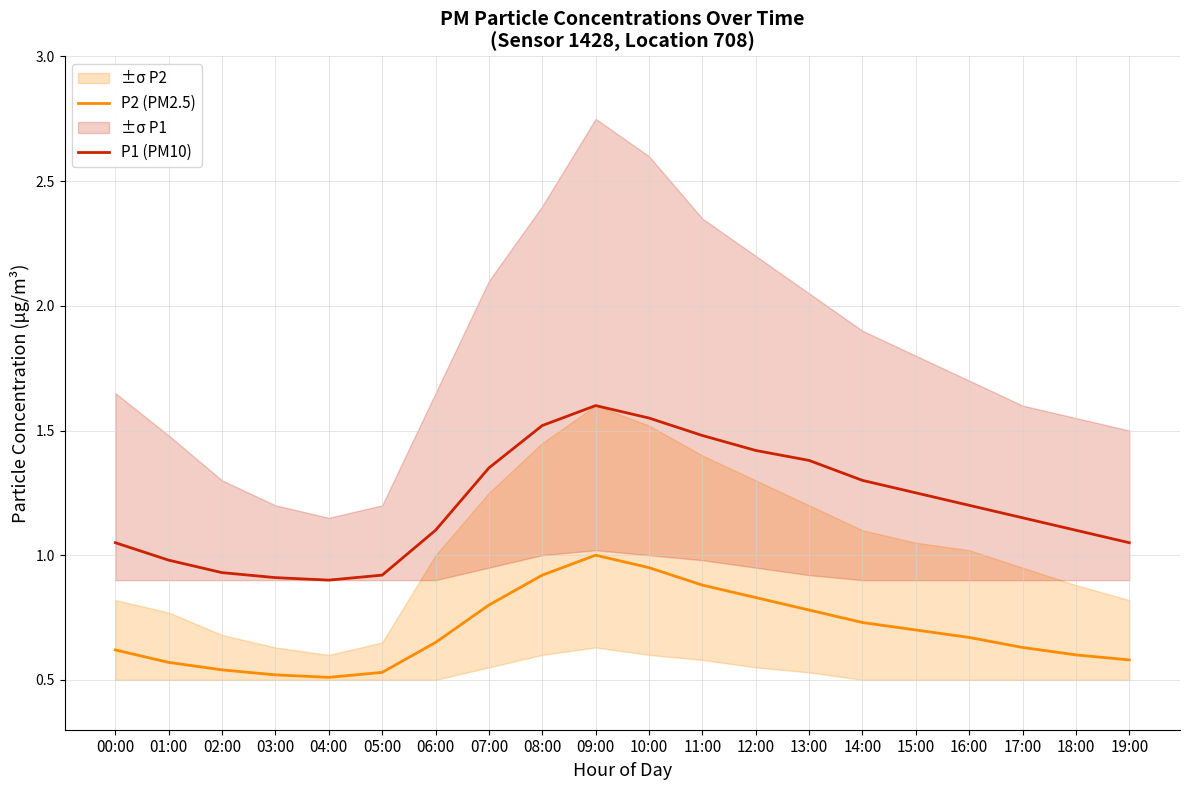

List the series in order of their peak value, lowest first.

P2 (PM2.5), P1 (PM10)